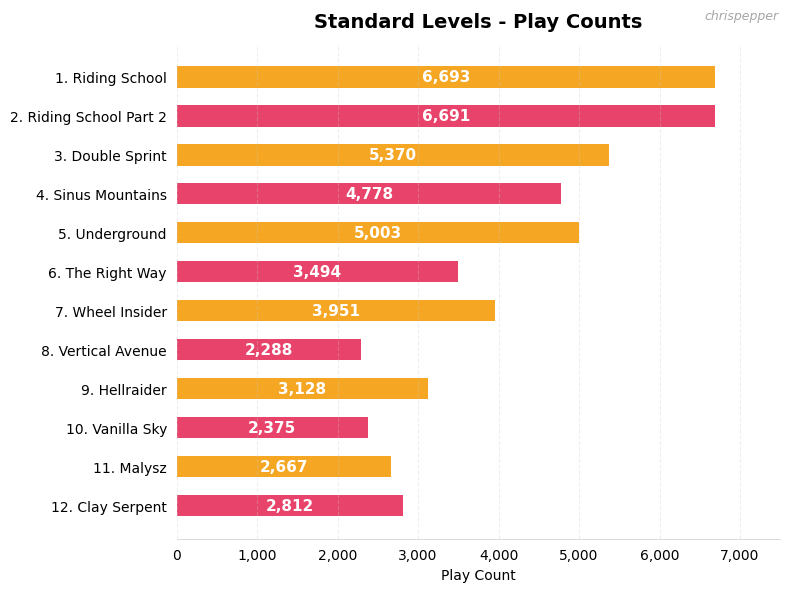

What is the ratio of the value at 12. Clay Serpent to the value at 6. The Right Way?

0.8